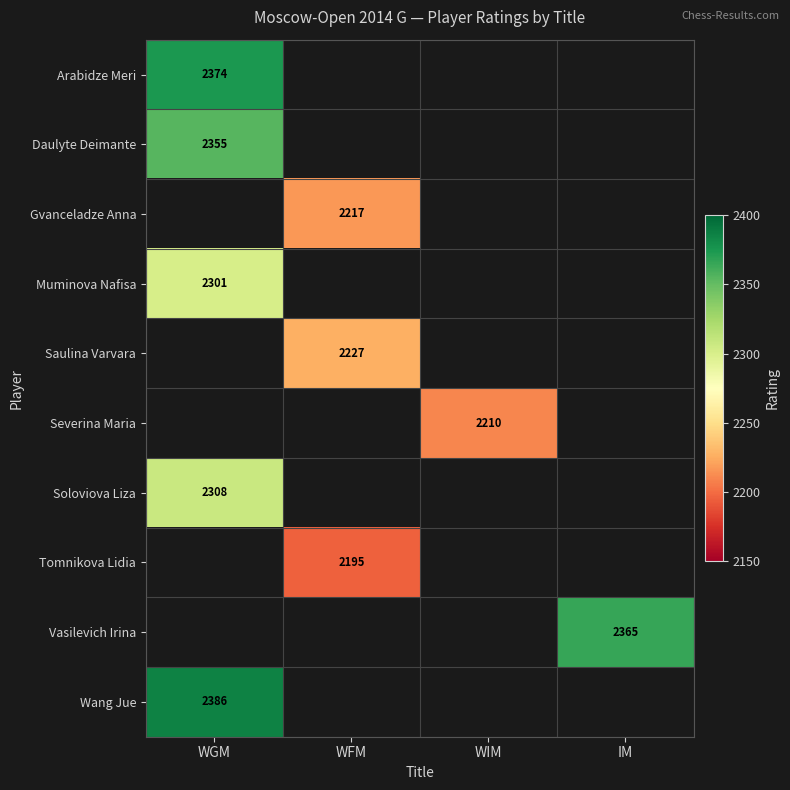

Count the number of data series in this chart.

10